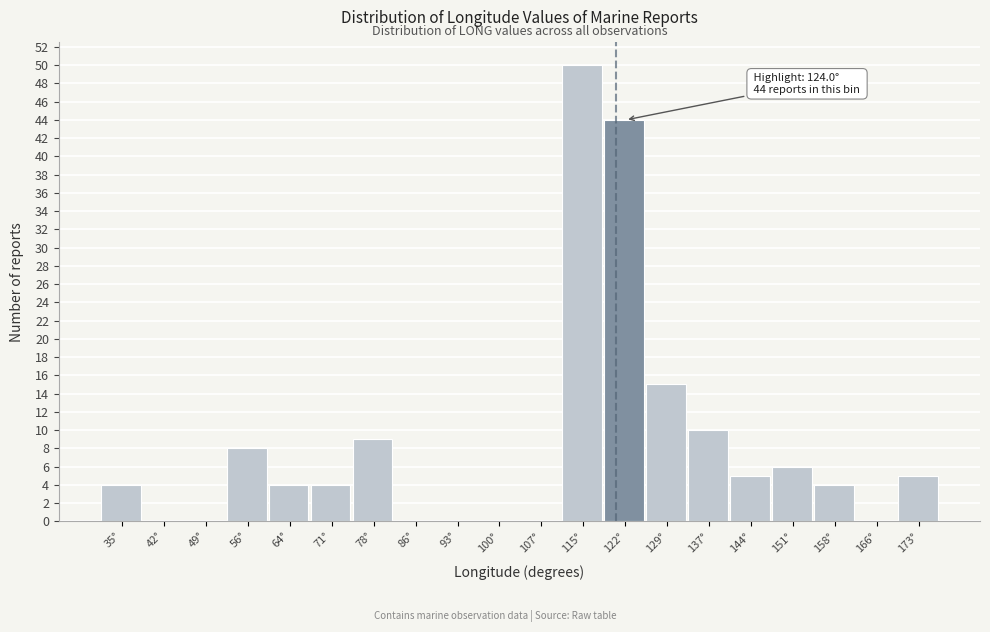

Reading left to right, what are all the values shown in this chart?

35°=4	42°=0	49°=0	56°=8	64°=4	71°=4	78°=9	86°=0	93°=0	100°=0	107°=0	115°=50	122°=44	129°=15	137°=10	144°=5	151°=6	158°=4	166°=0	173°=5